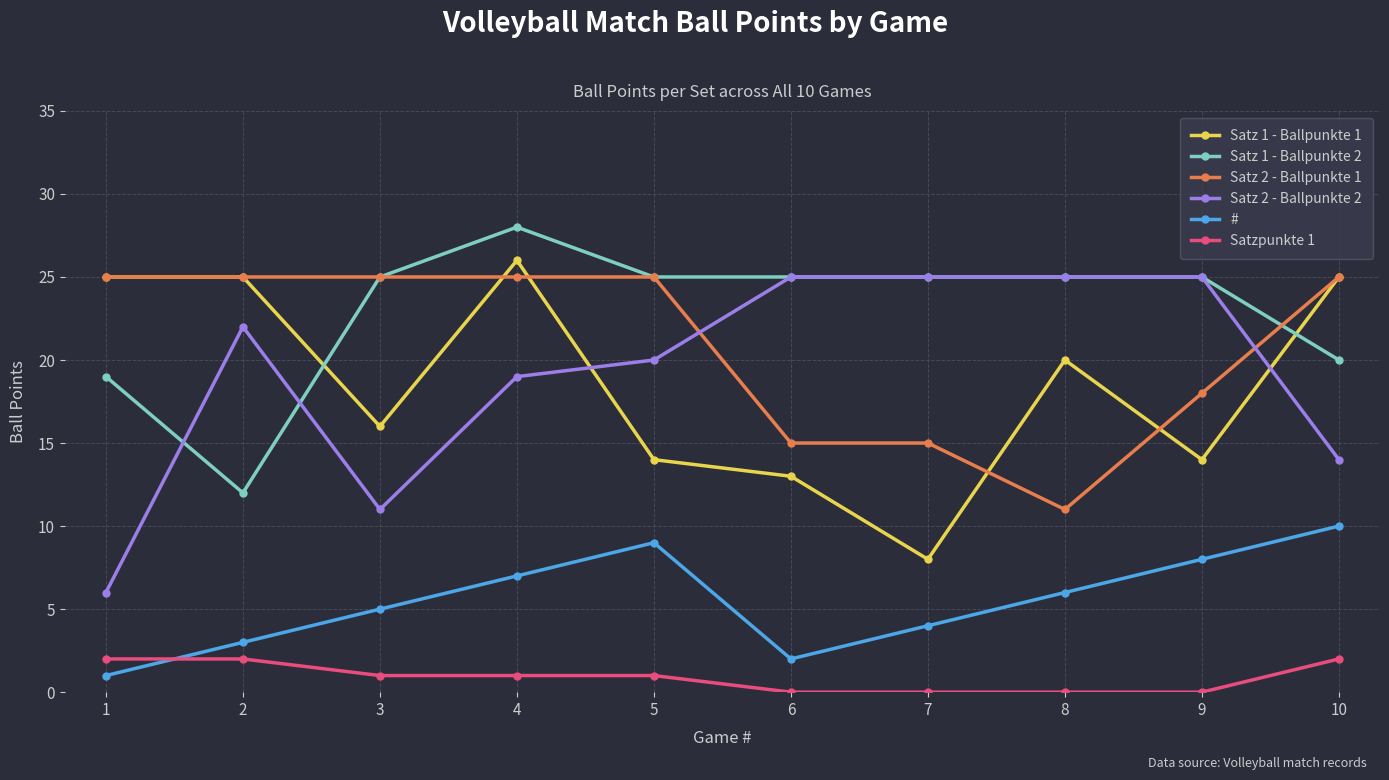

How many lines are shown in the chart?

6